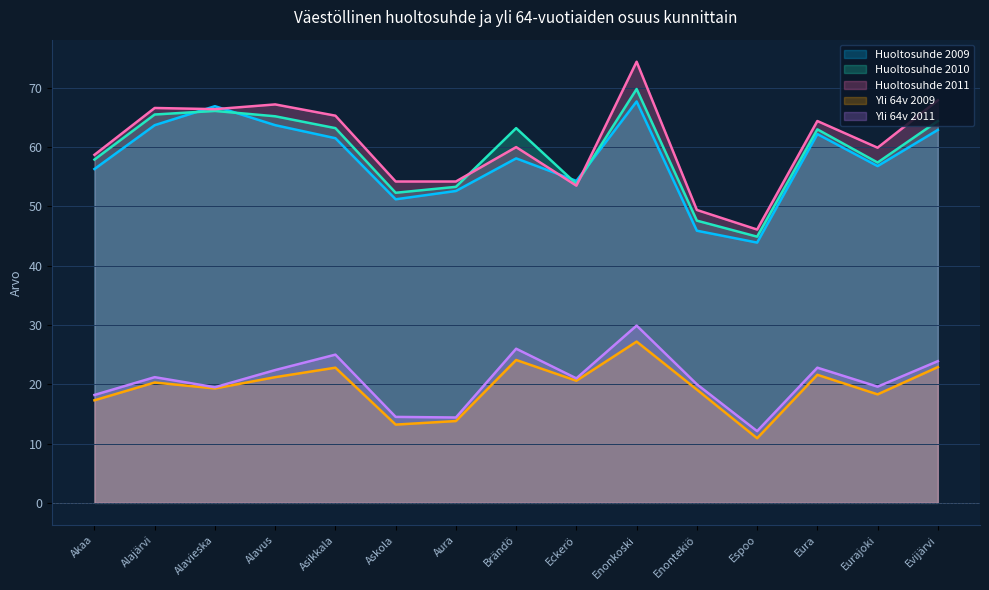

At which category does Huoltosuhde 2009 reach its first local peak?

Alavieska